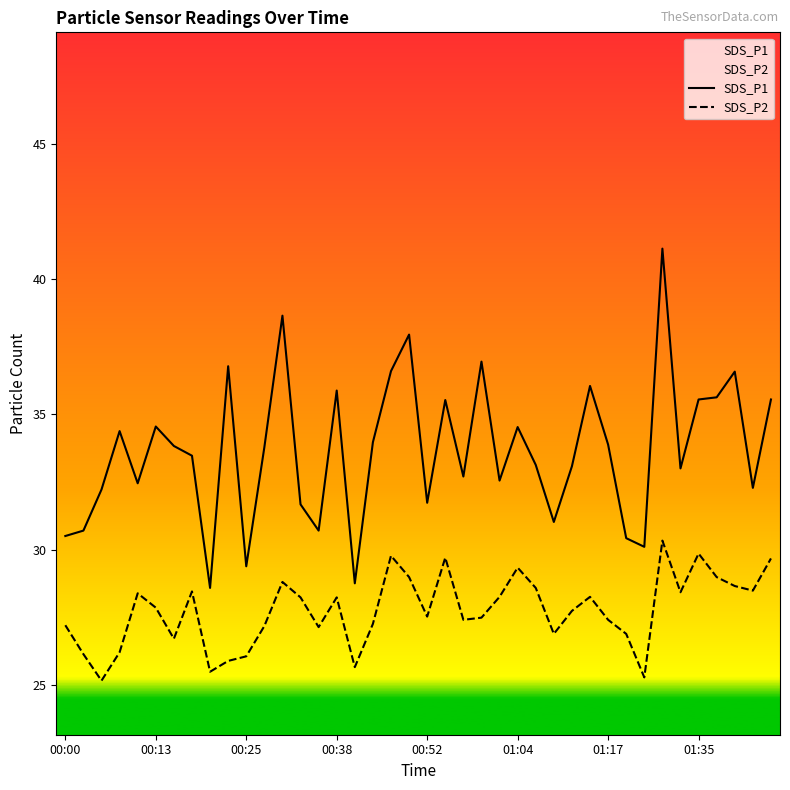

True or false: SDS_P2 has a value of 18.9 at 37.

False